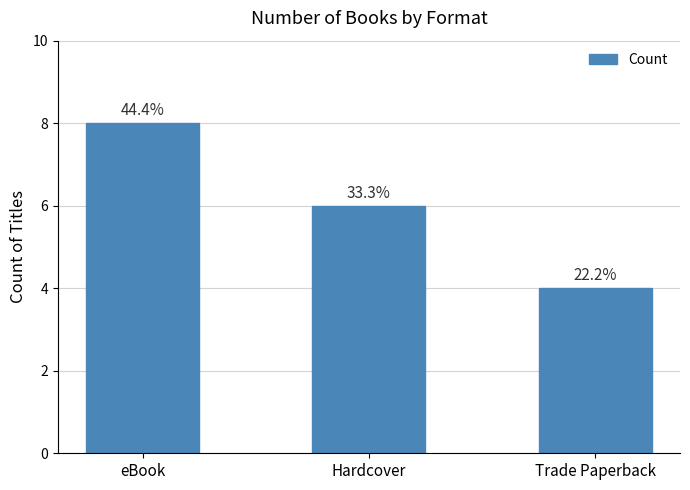

True or false: the data shows 9 at Hardcover.

False